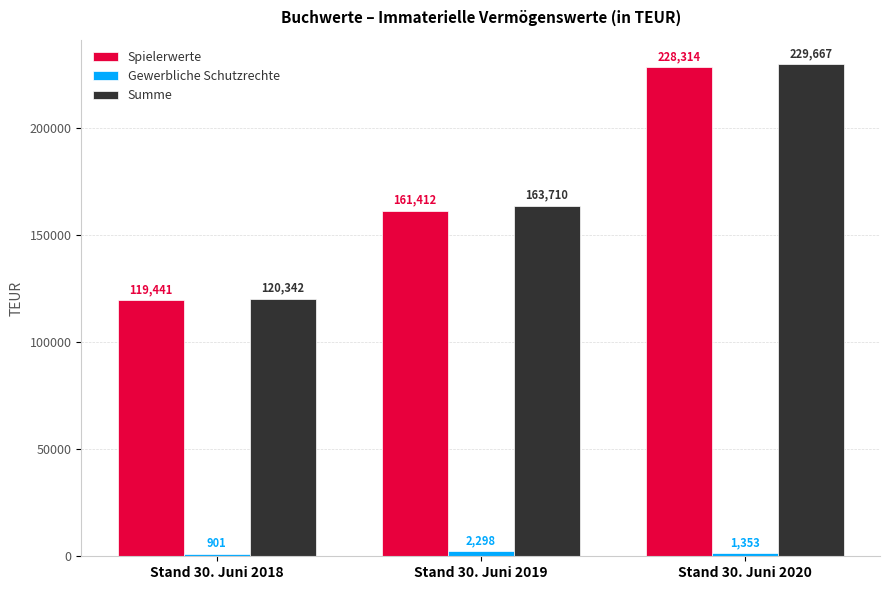

What is the minimum value for Summe?

120342